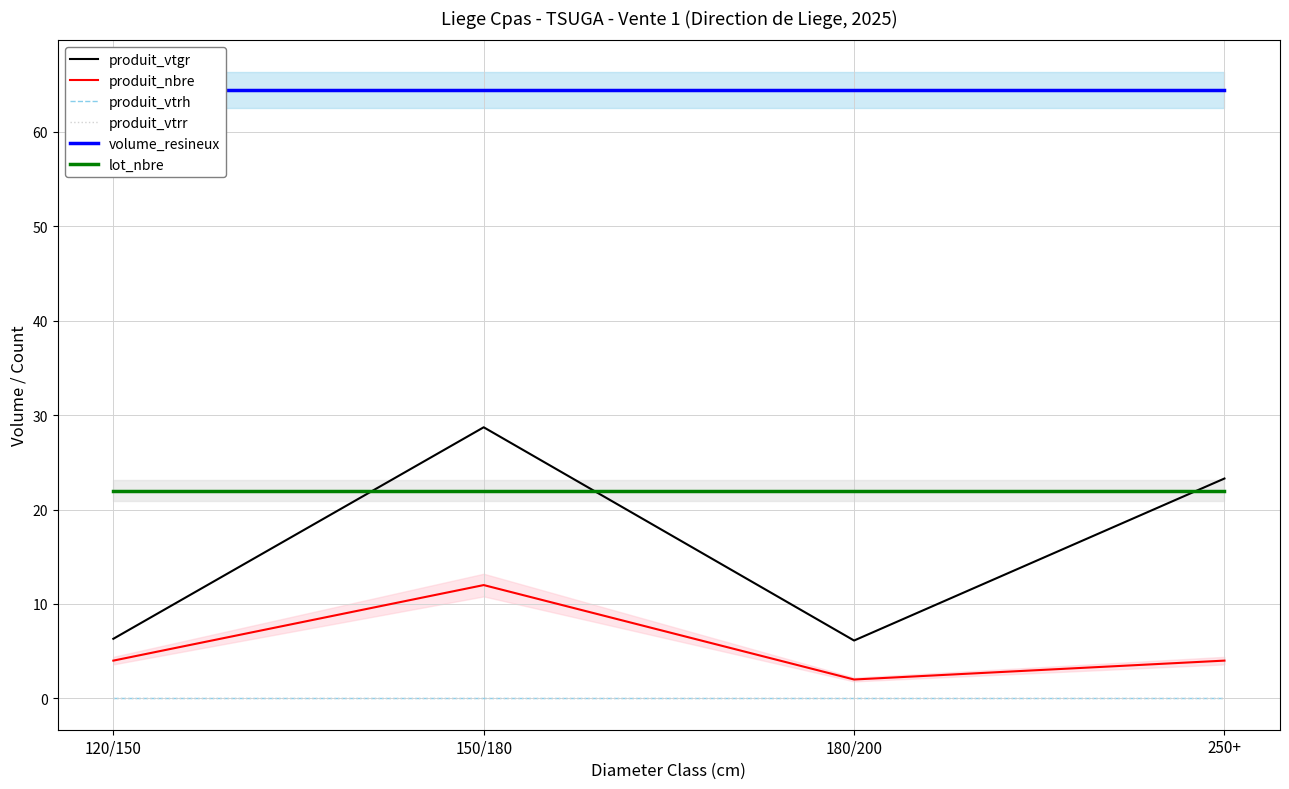

What position from the right is 250+?

1